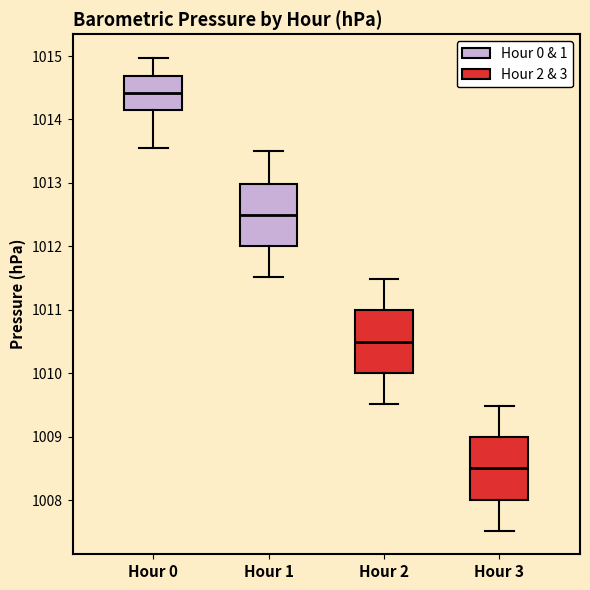

Reading left to right, transcribe this box plot: for each box, give where its median line is, the range the box spans, and where its two whiskers end, as read against the y-axis. The values are not printed on the chart, so give them approximately, as read against the axis.

Hour 0: median 1014.4, box 1014.1 to 1014.7, whiskers 1013.6 to 1015.0
Hour 1: median 1012.5, box 1012.0 to 1013.0, whiskers 1011.5 to 1013.5
Hour 2: median 1010.5, box 1010.0 to 1011.0, whiskers 1009.5 to 1011.5
Hour 3: median 1008.5, box 1008.0 to 1009.0, whiskers 1007.5 to 1009.5